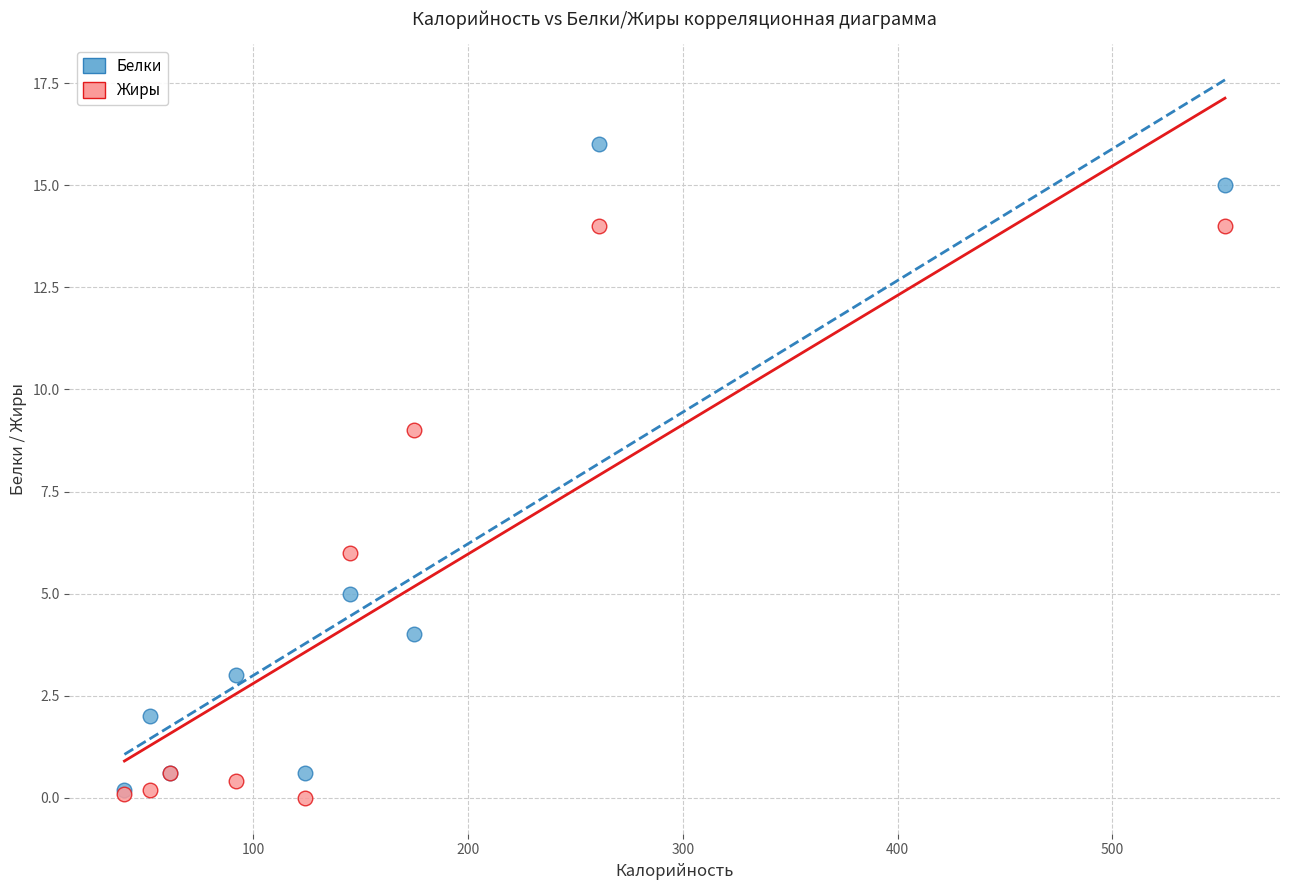

Which series contains the lowest Y value?

Жиры